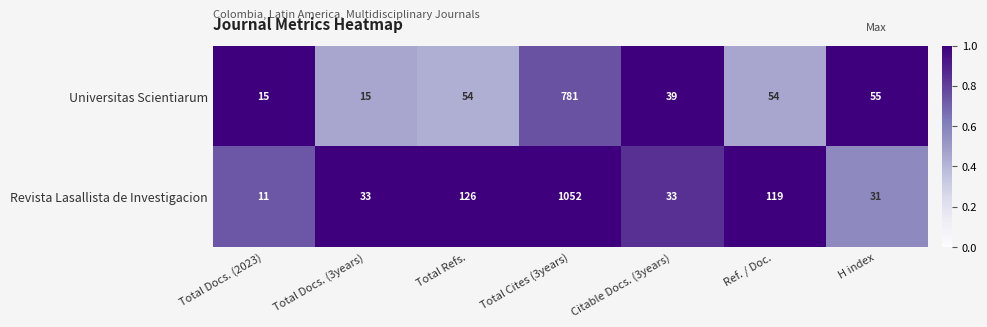

Reading left to right, list all the values displayed in this chart.

Universitas Scientiarum: Total Docs. (2023)=15	Total Docs. (3years)=15	Total Refs.=54	Total Cites (3years)=781	Citable Docs. (3years)=39	Ref. / Doc.=54	H index=55
Revista Lasallista de Investigacion: Total Docs. (2023)=11	Total Docs. (3years)=33	Total Refs.=126	Total Cites (3years)=1052	Citable Docs. (3years)=33	Ref. / Doc.=119	H index=31